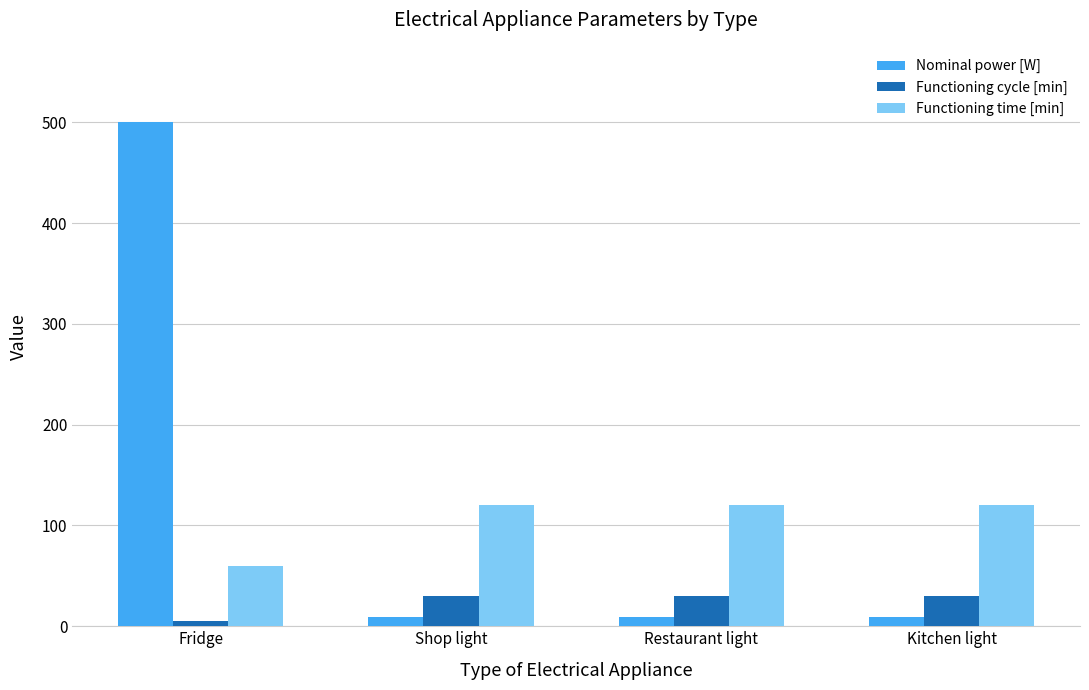

At which category is the sum across all series the highest?

Fridge